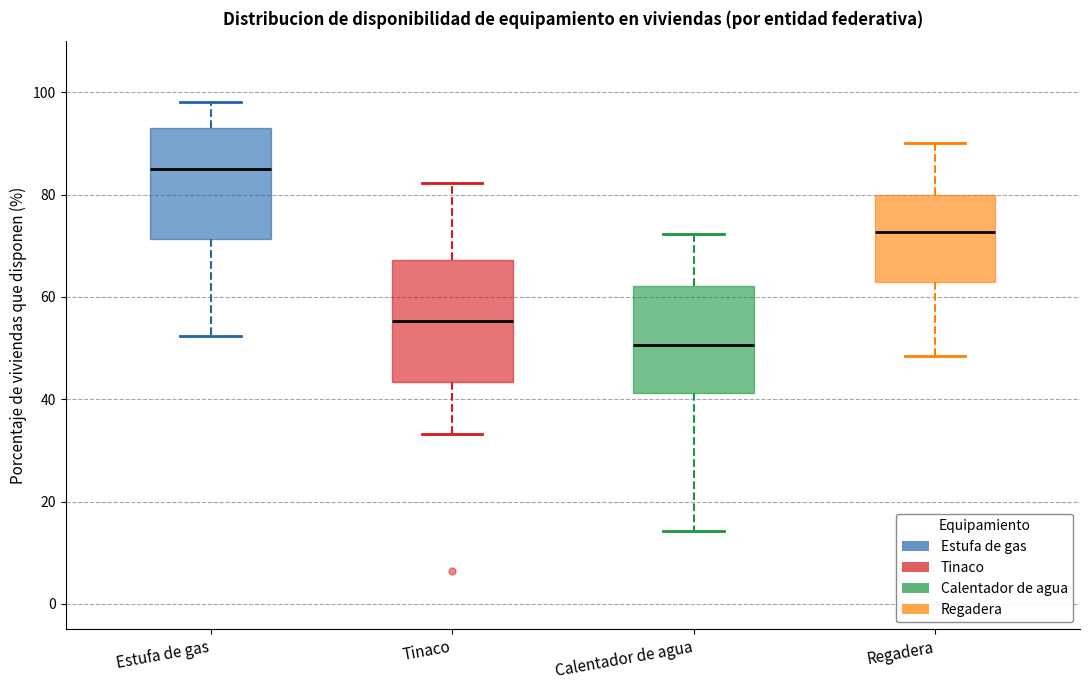

Where does the median line of the box for Tinaco sit on the y-axis? The values are not printed on the chart, so give them approximately, as read against the axis.

56